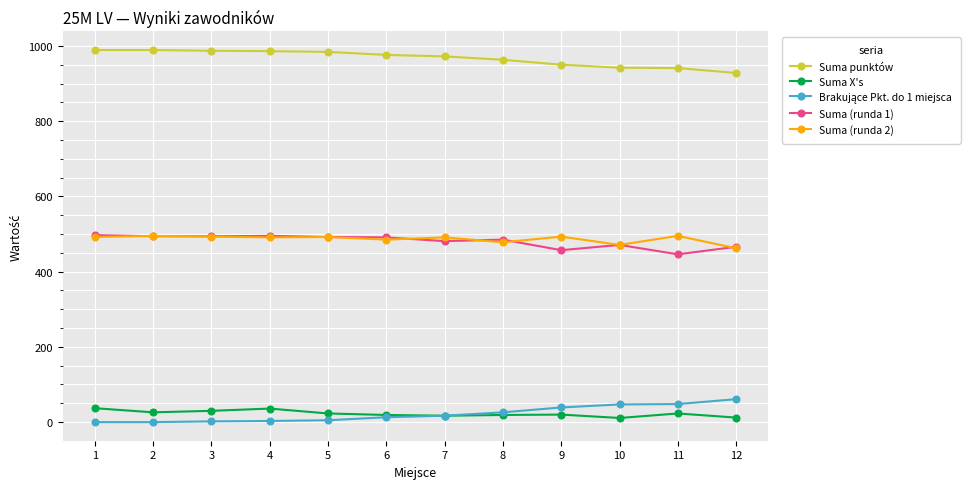

True or false: Suma X's has more than 0 points higher than both neighbors.

True